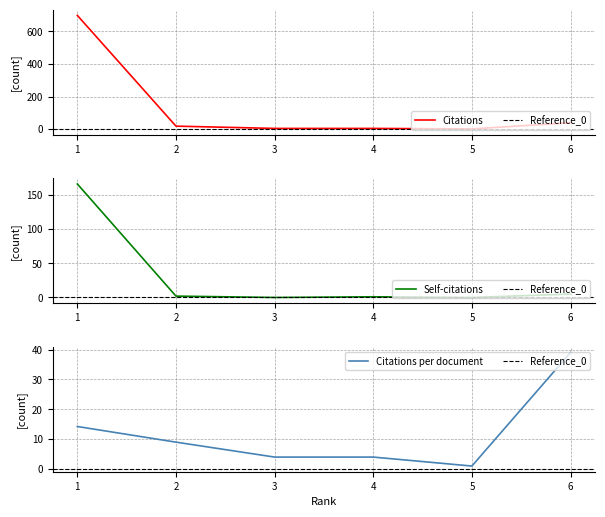

At which label does Citations per document reach its minimum?

5